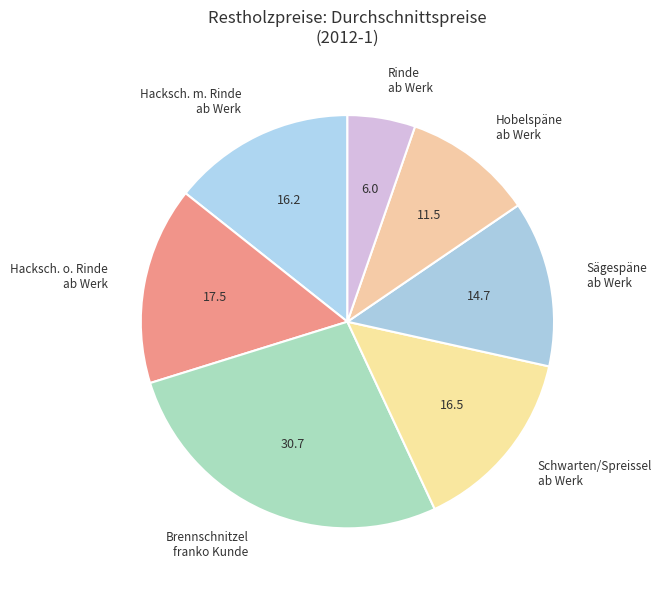

Is there a majority slice in this chart?

No